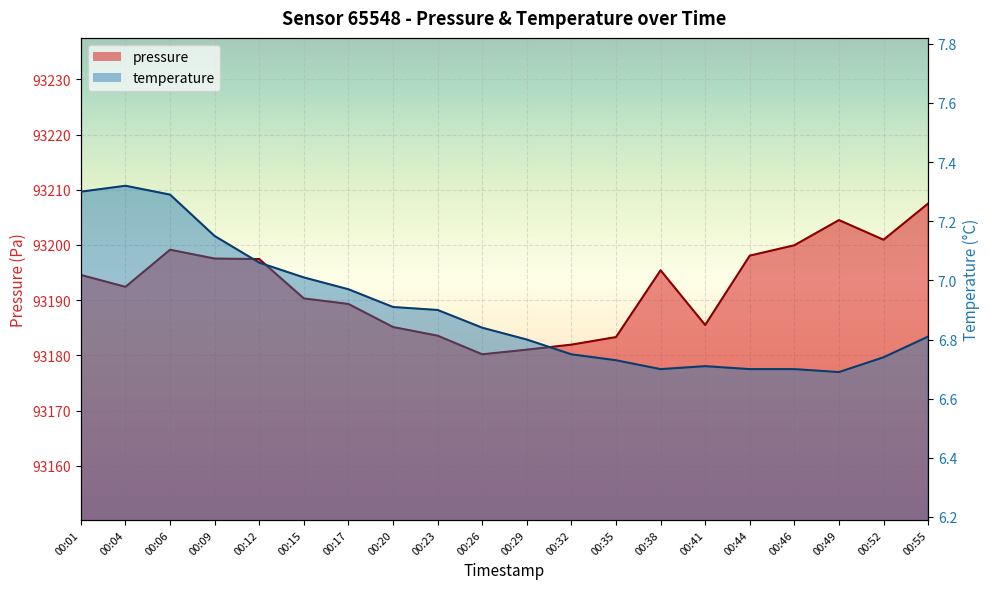

Where is the first local minimum for temperature?

00:38